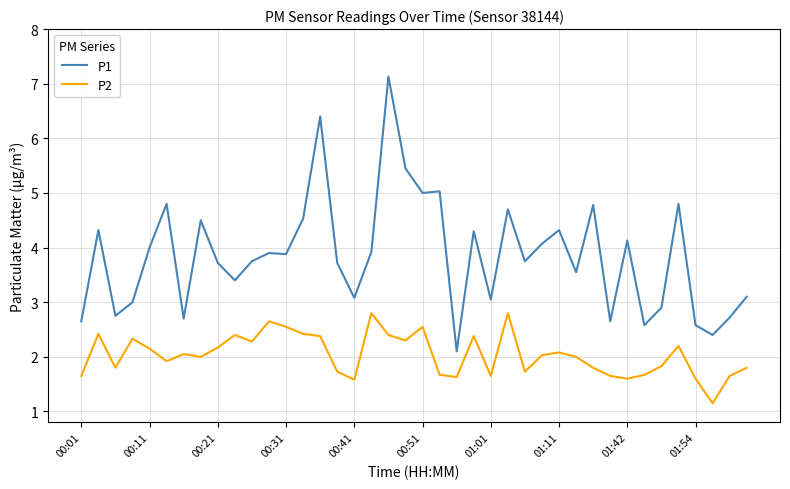

Which series has the largest total across all categories?

P1